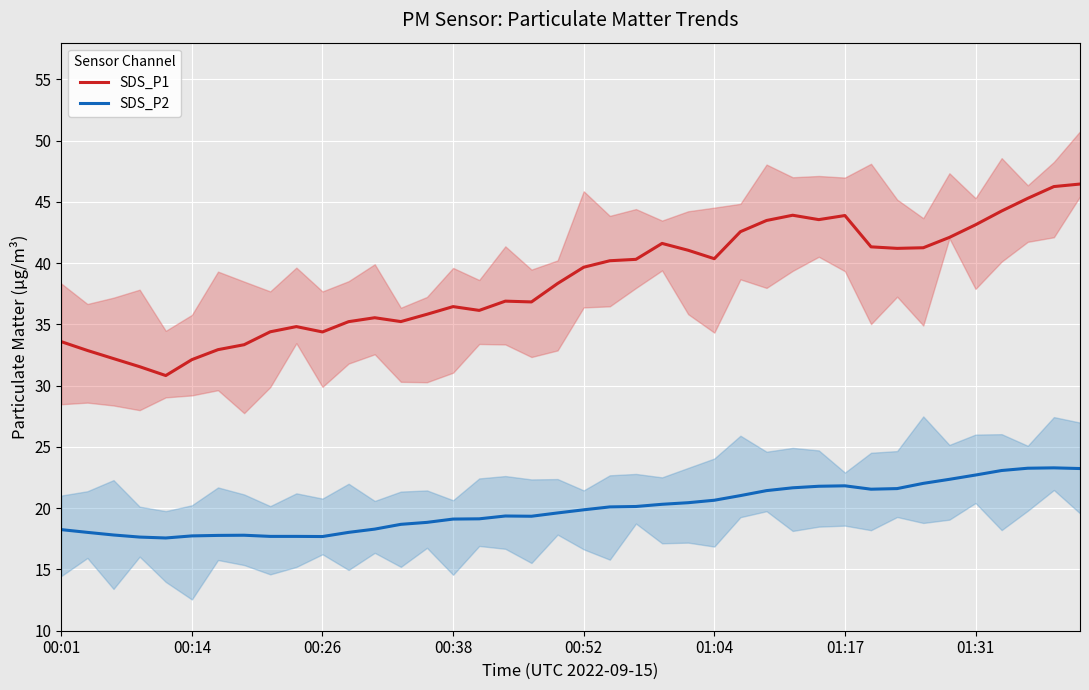

How many data points in SDS_P2 are less than 19?

15